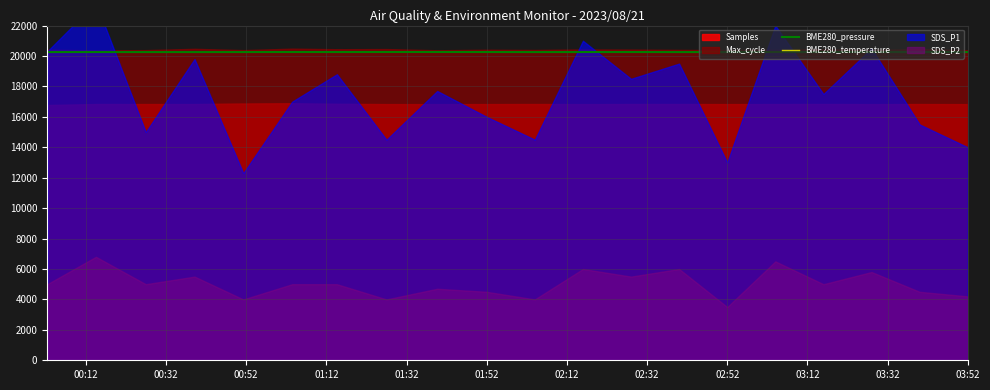

True or false: BME280_pressure has more than 1 points higher than both neighbors.

True